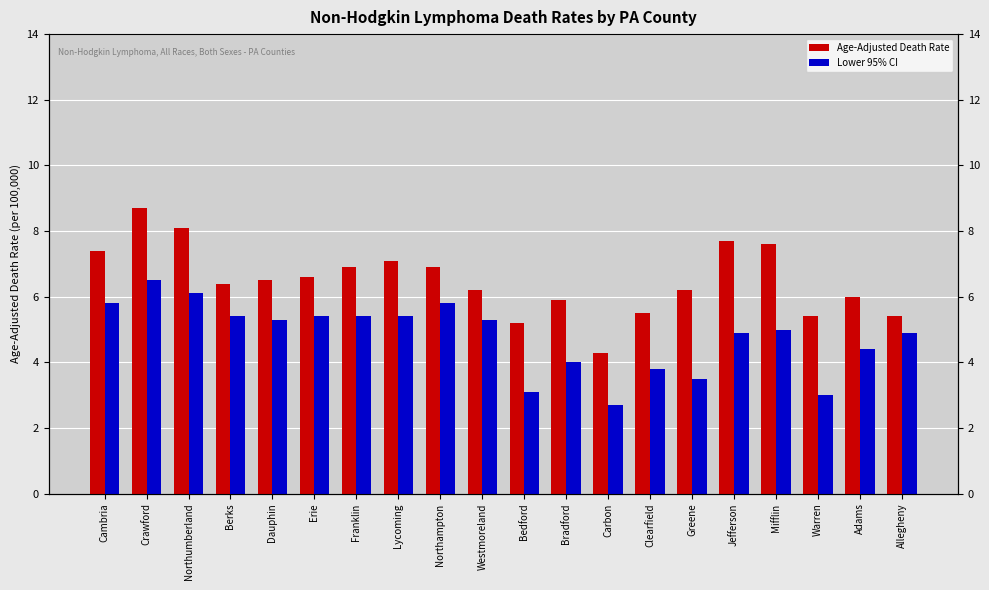

List the series in order of their overall mean, highest first.

Age-Adjusted Death Rate, Lower 95% CI